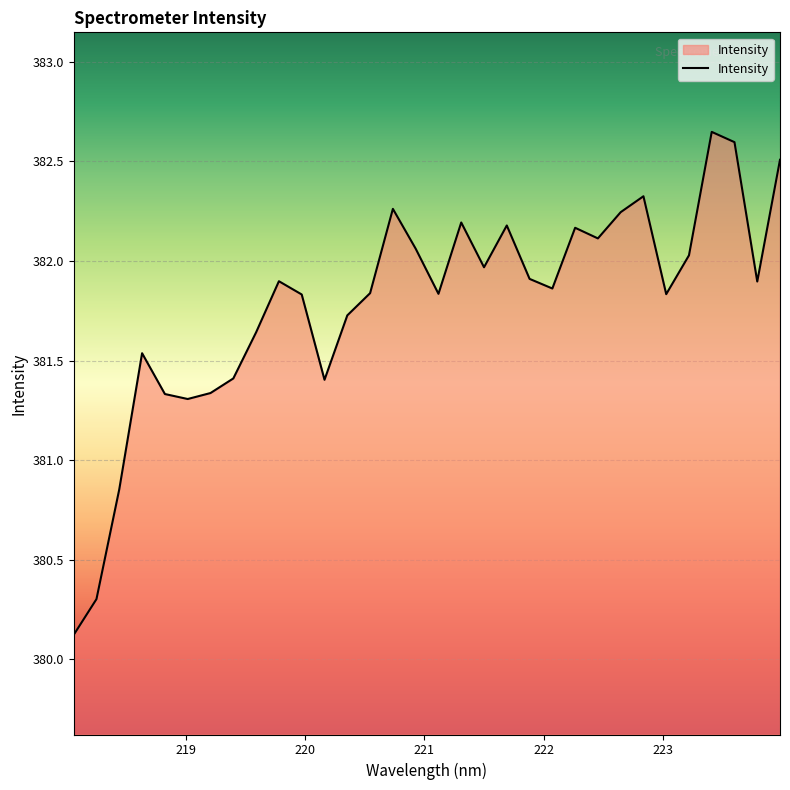

How many interior local valleys (lower than both neighbors) does the data have?

8